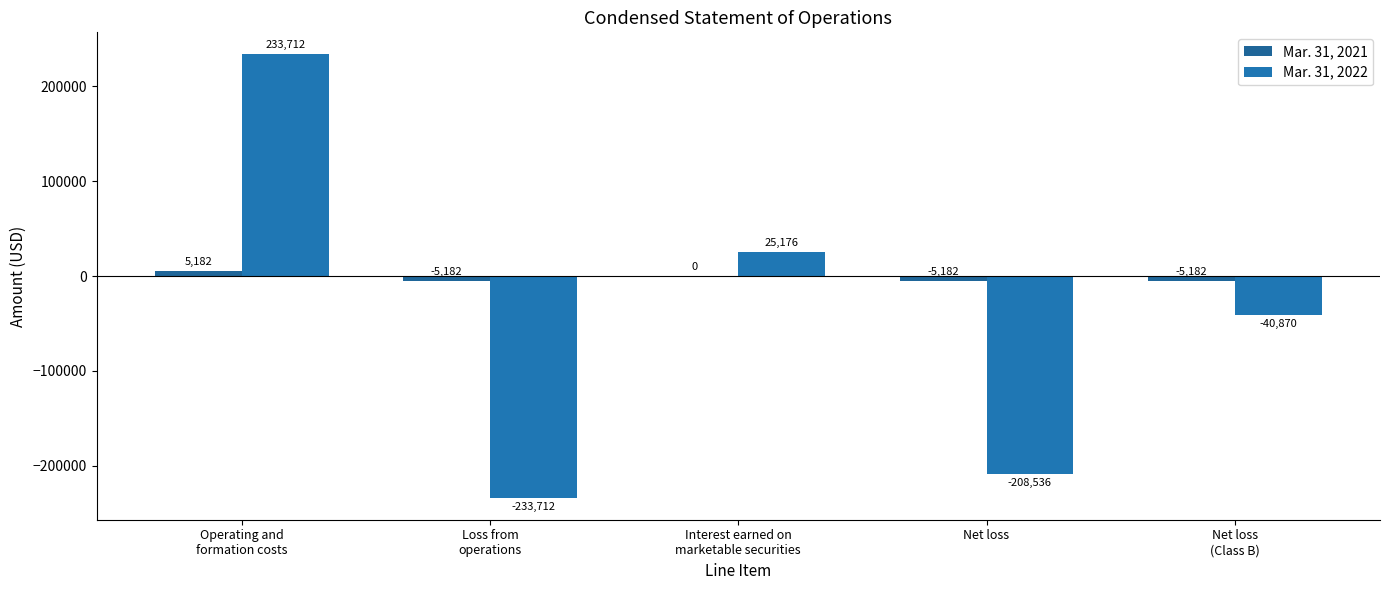

List the series in order of their peak value, highest first.

Mar. 31, 2022, Mar. 31, 2021